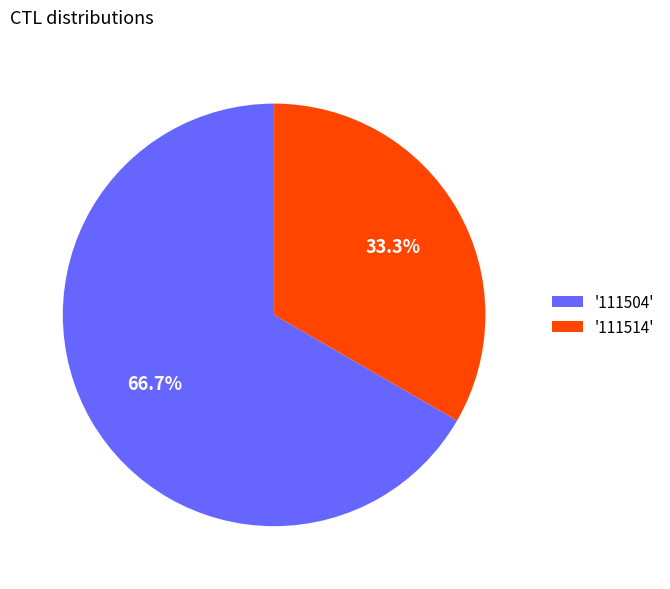

To the nearest percent, what is the average slice percentage?

50%